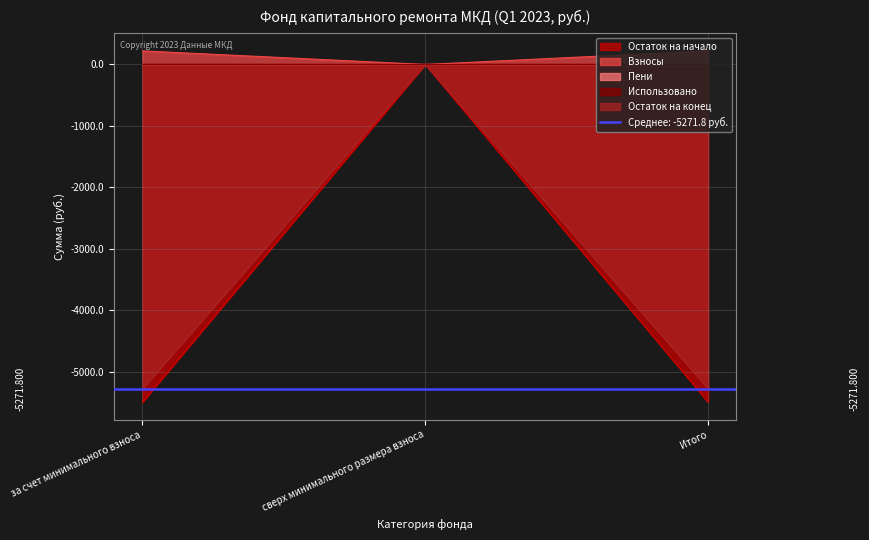

What is the greatest value displayed?

221.1